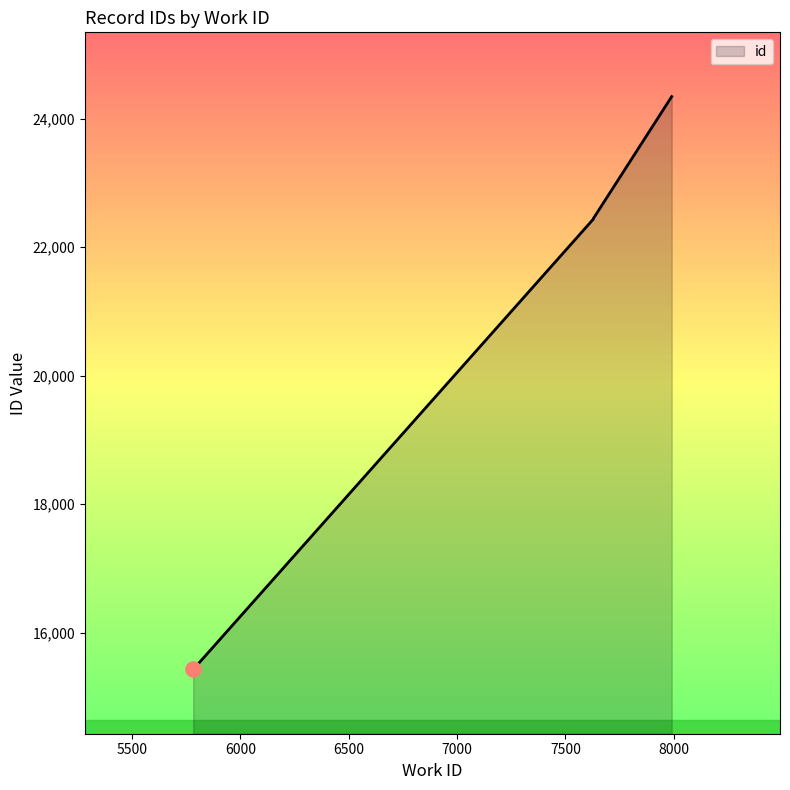

Which has a higher value, 7629 or 7991?

7991